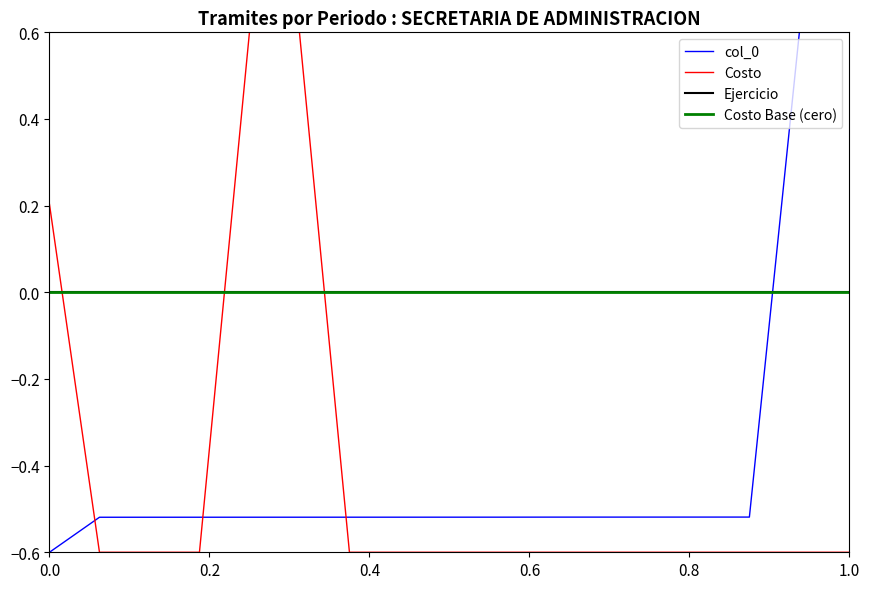

What is the highest value of the Costo series?

0.6